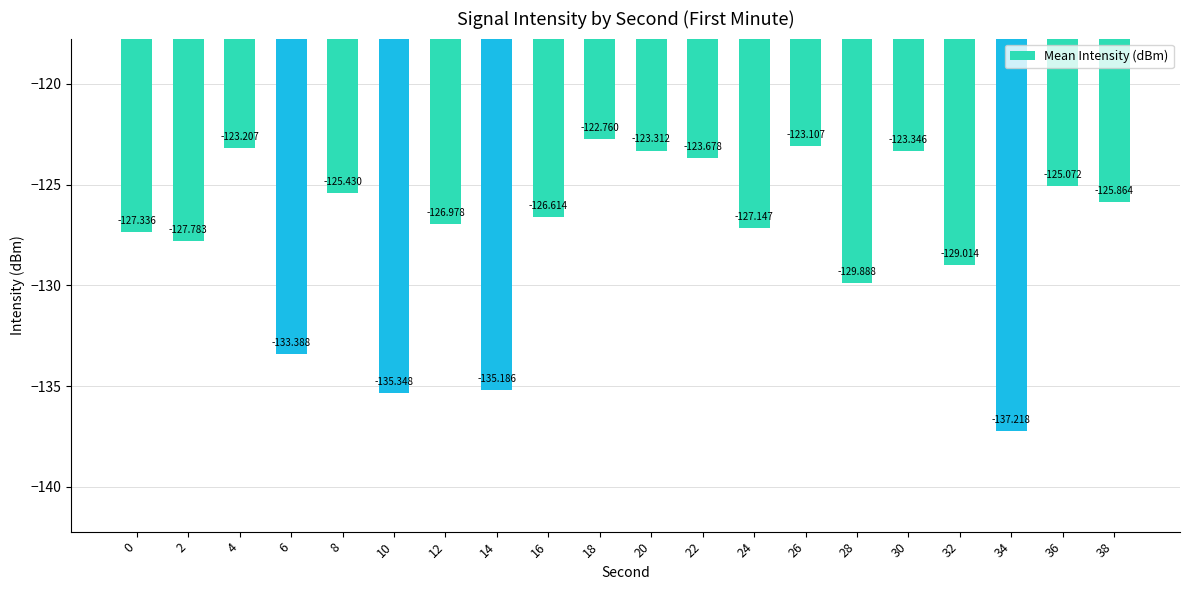

The value at 16 is -126.6. True or false?

True